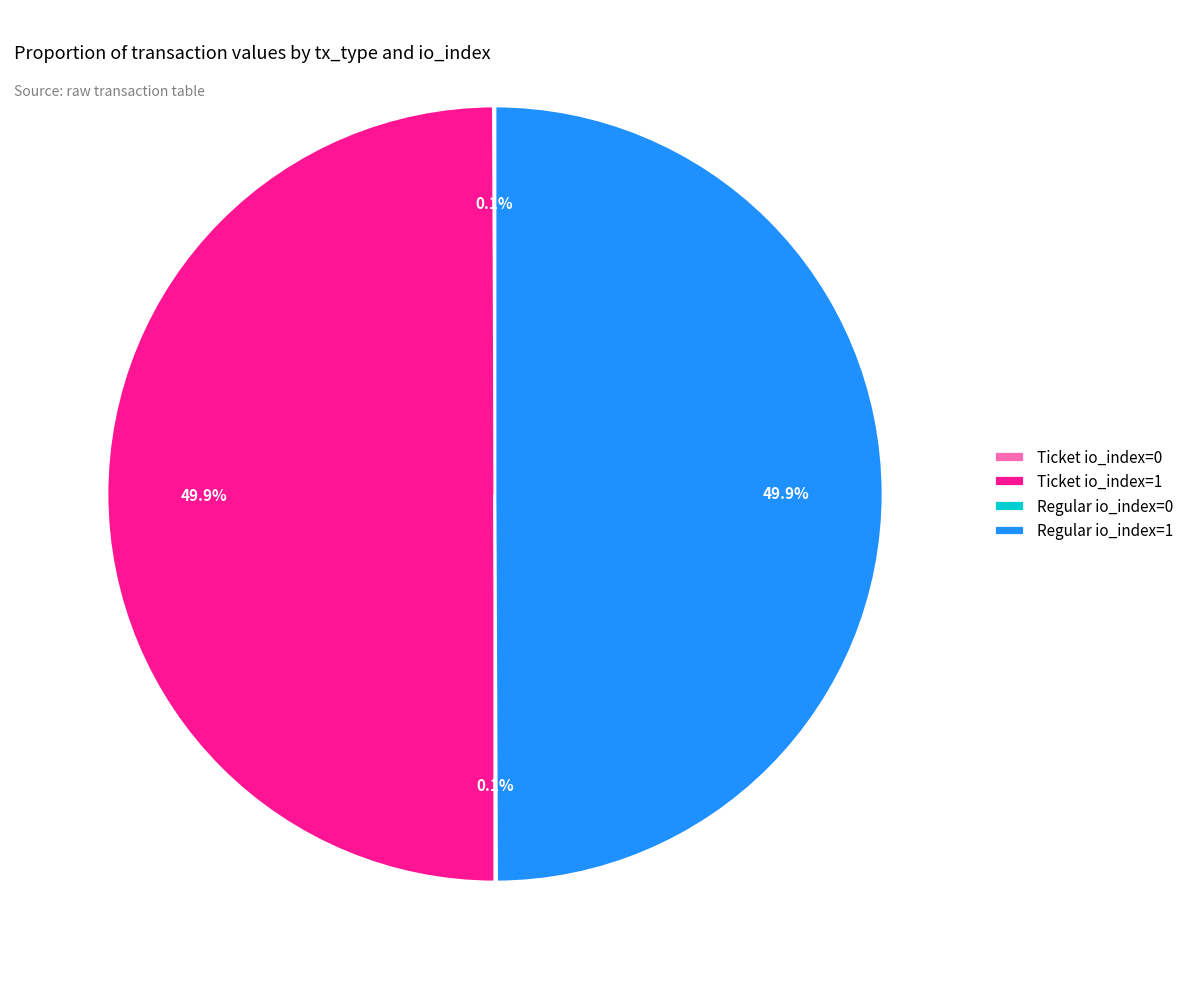

Is the sum of Regular io_index=1 and Ticket io_index=1 greater than half?

Yes